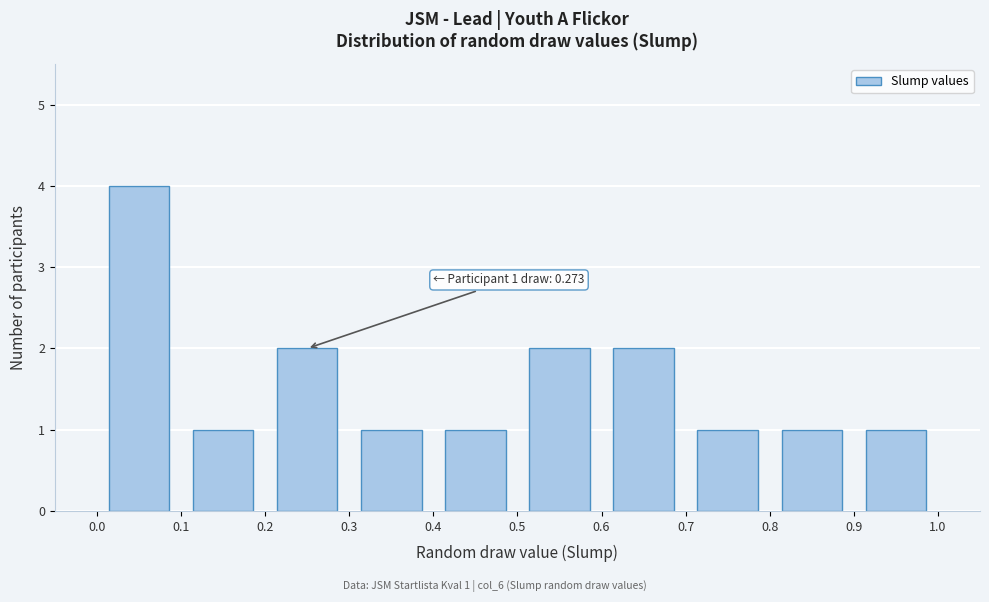

Which range on the x-axis has the tallest bar?

0.0 to 0.1